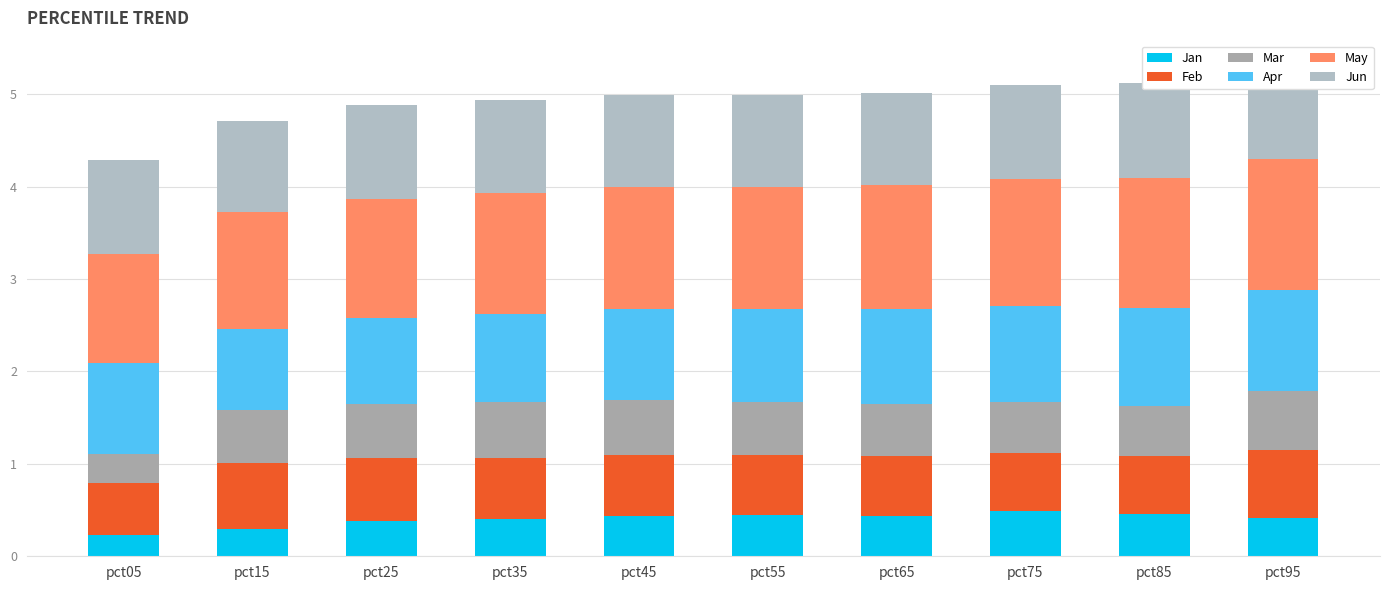

Reading left to right, extract all data points from this chart.

Jan: pct05=0.2	pct15=0.3	pct25=0.4	pct35=0.4	pct45=0.4	pct55=0.4	pct65=0.4	pct75=0.5	pct85=0.5	pct95=0.4
Feb: pct05=0.6	pct15=0.7	pct25=0.7	pct35=0.7	pct45=0.7	pct55=0.7	pct65=0.6	pct75=0.6	pct85=0.6	pct95=0.7
Mar: pct05=0.3	pct15=0.6	pct25=0.6	pct35=0.6	pct45=0.6	pct55=0.6	pct65=0.6	pct75=0.6	pct85=0.5	pct95=0.6
Apr: pct05=1.0	pct15=0.9	pct25=0.9	pct35=1.0	pct45=1.0	pct55=1.0	pct65=1.0	pct75=1.0	pct85=1.1	pct95=1.1
May: pct05=1.2	pct15=1.3	pct25=1.3	pct35=1.3	pct45=1.3	pct55=1.3	pct65=1.3	pct75=1.4	pct85=1.4	pct95=1.4
Jun: pct05=1.0	pct15=1.0	pct25=1.0	pct35=1.0	pct45=1.0	pct55=1.0	pct65=1.0	pct75=1.0	pct85=1.0	pct95=1.0